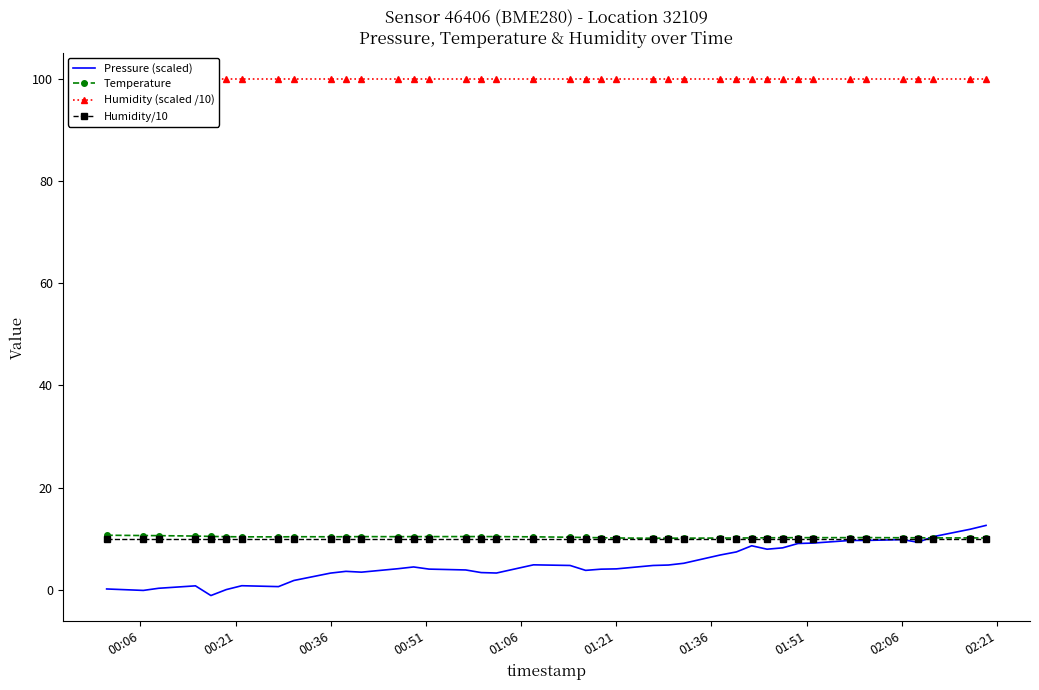

Which series has the largest total across all categories?

Humidity (scaled /10)